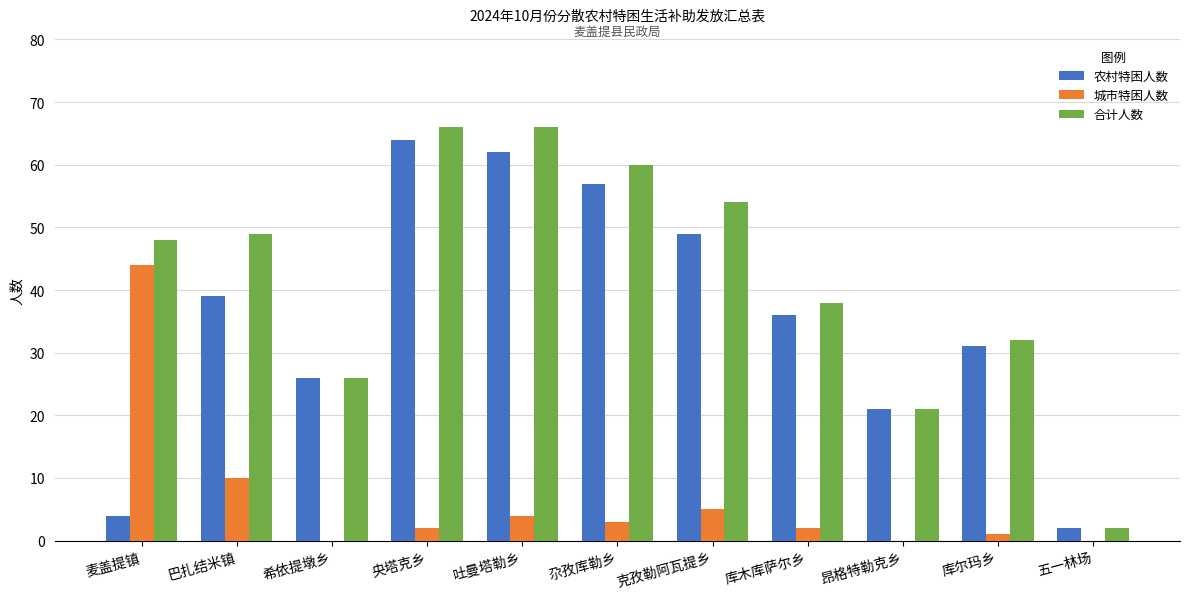

What is the total value across all series at 希依提墩乡?

52